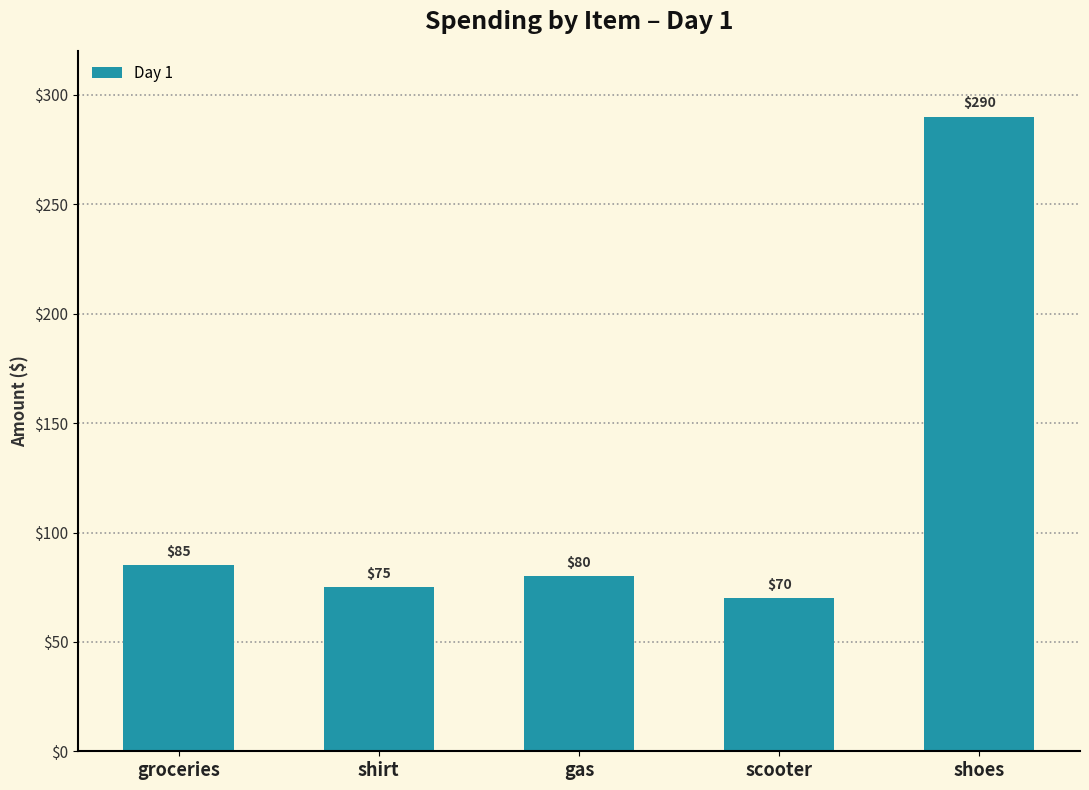

What is the label of the 3rd bar from the right?

gas